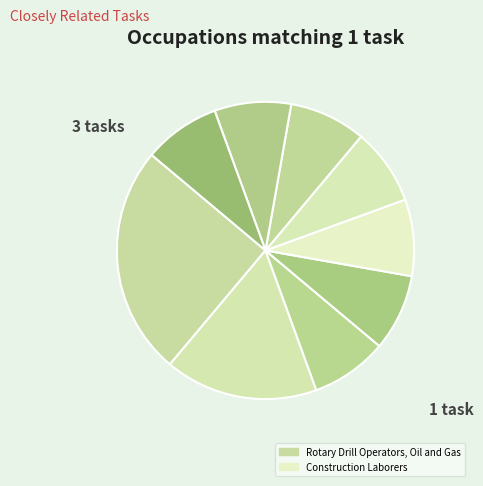

How many slices are in this pie chart?

9